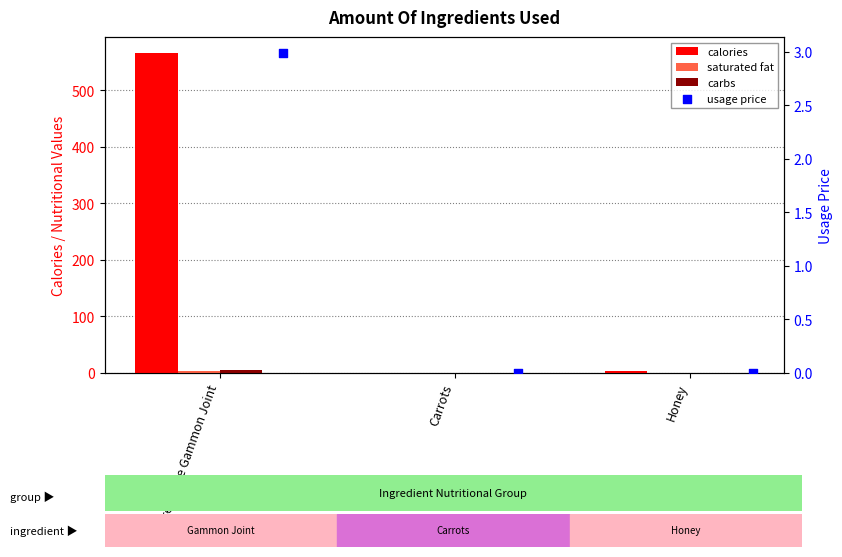

Which series has the largest Y range (max minus min)?

calories